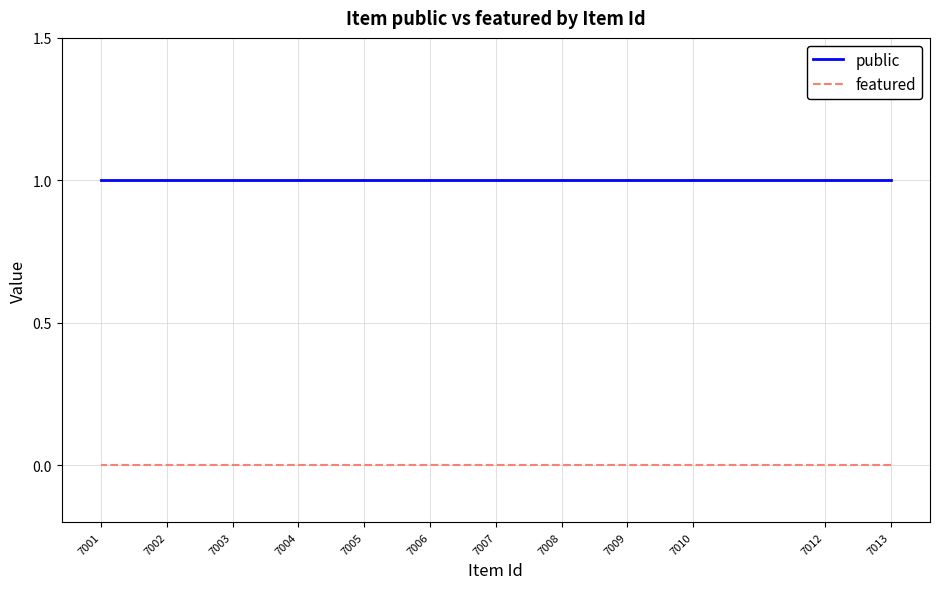

Where is featured nearest to the value 0?

7013